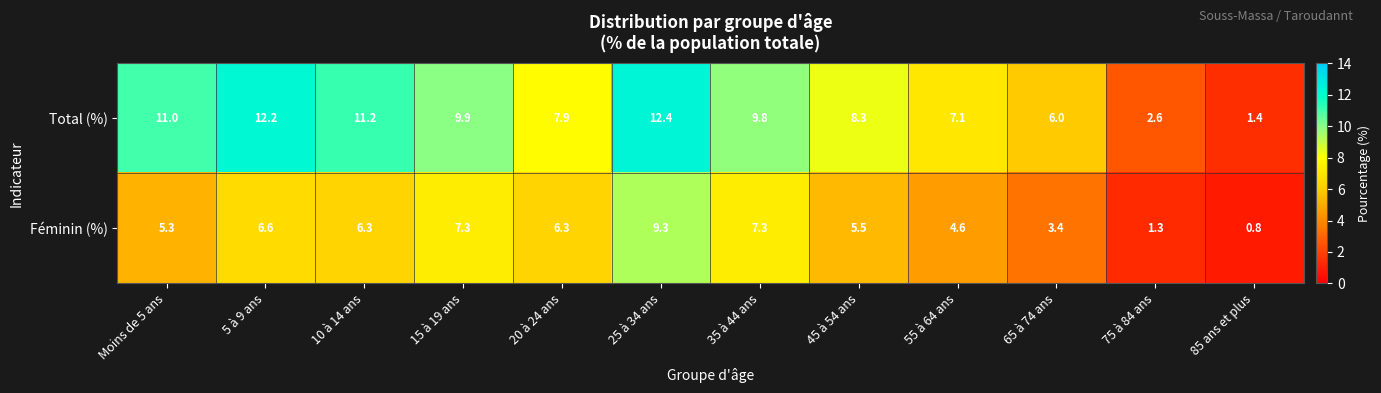

Reading left to right, what are all the values shown in this chart?

Total (%): 11.0	12.2	11.2	9.9	7.9	12.4	9.8	8.3	7.1	6.0	2.6	1.4
Féminin (%): 5.3	6.6	6.3	7.3	6.3	9.3	7.3	5.5	4.6	3.4	1.3	0.8